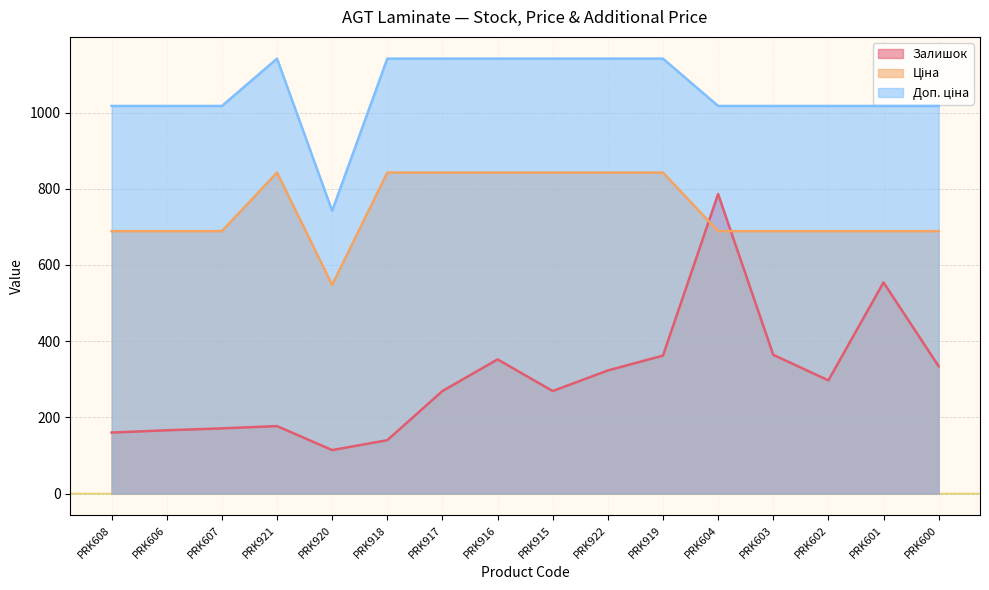

What is the average value of the Ціна series?

747.0